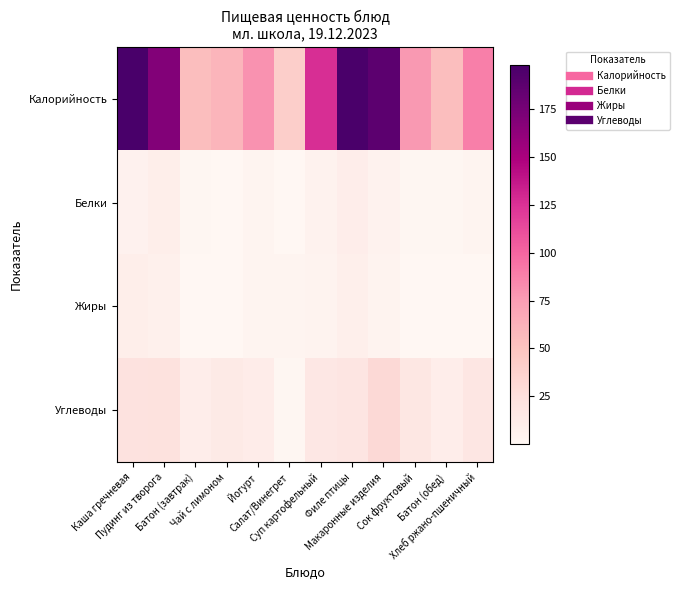

Reading left to right, list all the values displayed in this chart.

Калорийность: Каша гречневая=198.0	Пудинг из творога=168.8	Батон (завтрак)=53.6	Чай с лимоном=59.7	Йогурт=80.0	Салат/Винегрет=40.4	Суп картофельный=126.3	Филе птицы=197.0	Макаронные изделия=187.7	Сок фруктовый=77.3	Батон (обед)=53.6	Хлеб ржано-пшеничный=88.4
Белки: Каша гречневая=5.8	Пудинг из творога=10.1	Батон (завтрак)=1.6	Чай с лимоном=0.3	Йогурт=2.8	Салат/Винегрет=0.4	Суп картофельный=5.0	Филе птицы=10.3	Макаронные изделия=5.4	Сок фруктовый=1.0	Батон (обед)=1.6	Хлеб ржано-пшеничный=2.6
Жиры: Каша гречневая=9.4	Пудинг из творога=7.7	Батон (завтрак)=0.5	Чай с лимоном=0.1	Йогурт=2.5	Салат/Винегрет=3.6	Суп картофельный=4.2	Филе птицы=9.2	Макаронные изделия=4.6	Сок фруктовый=0.2	Батон (обед)=0.5	Хлеб ржано-пшеничный=0.4
Углеводы: Каша гречневая=22.4	Пудинг из творога=22.9	Батон (завтрак)=10.6	Чай с лимоном=14.6	Йогурт=11.0	Салат/Винегрет=1.1	Суп картофельный=17.0	Филе птицы=19.0	Макаронные изделия=30.9	Сок фруктовый=17.8	Батон (обед)=10.6	Хлеб ржано-пшеничный=18.5